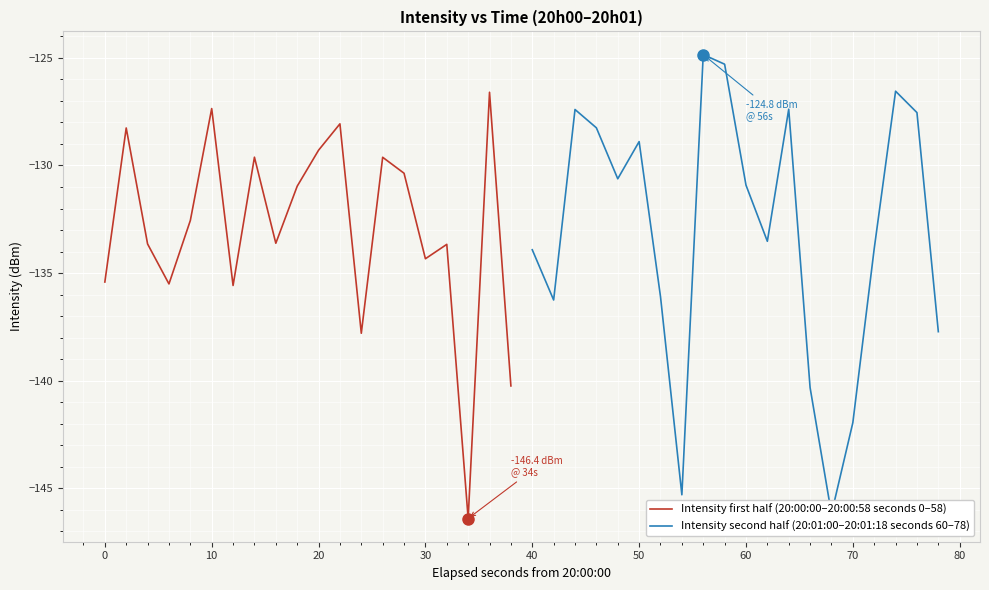

How many categories are shown in the chart?

20